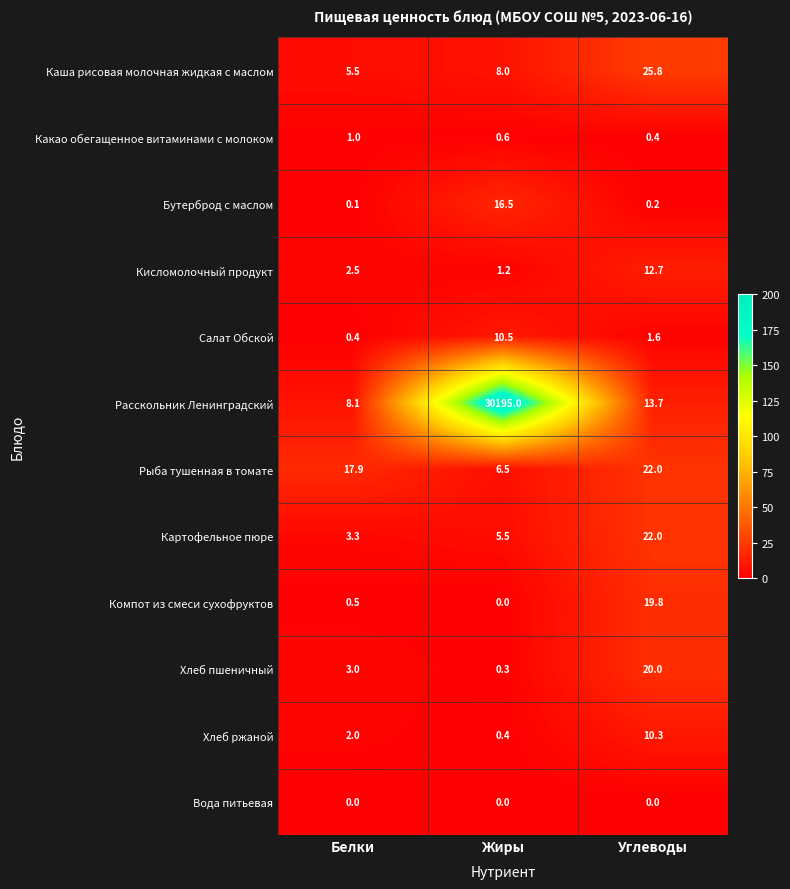

The Бутерброд с маслом series shows 0.1 at Белки. True or false?

True